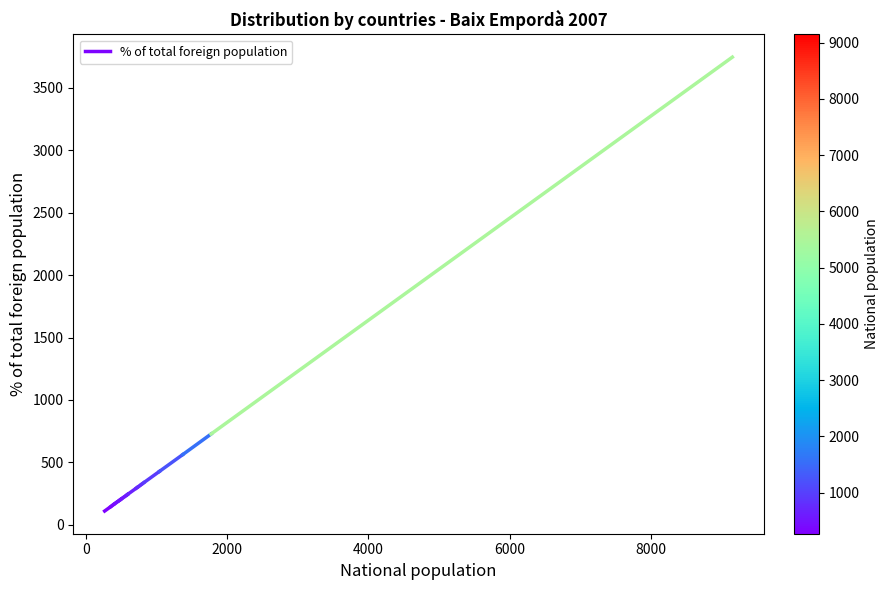

What is the smallest value displayed?

110